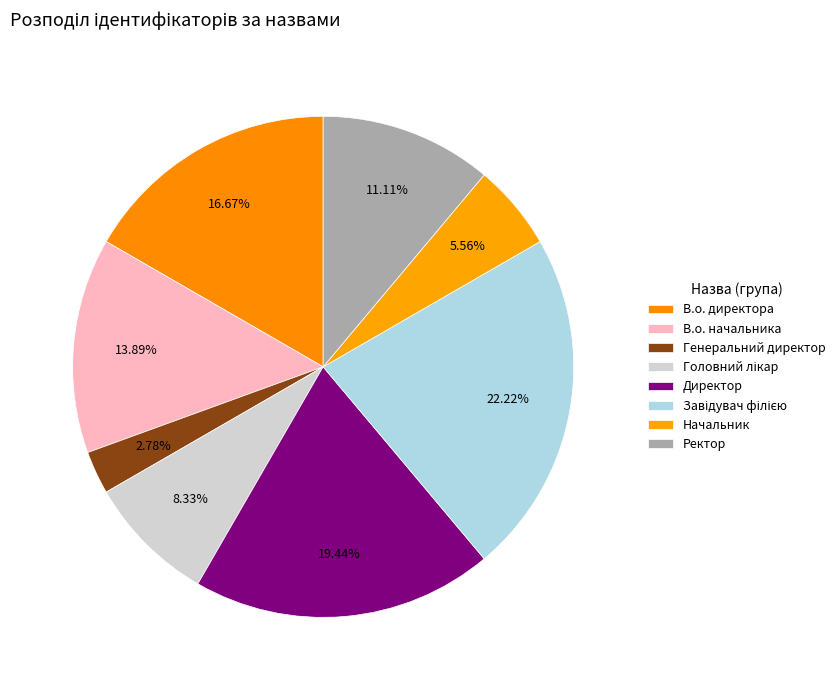

To the nearest percent, what is the difference between the largest and smallest slice percentages?

19%